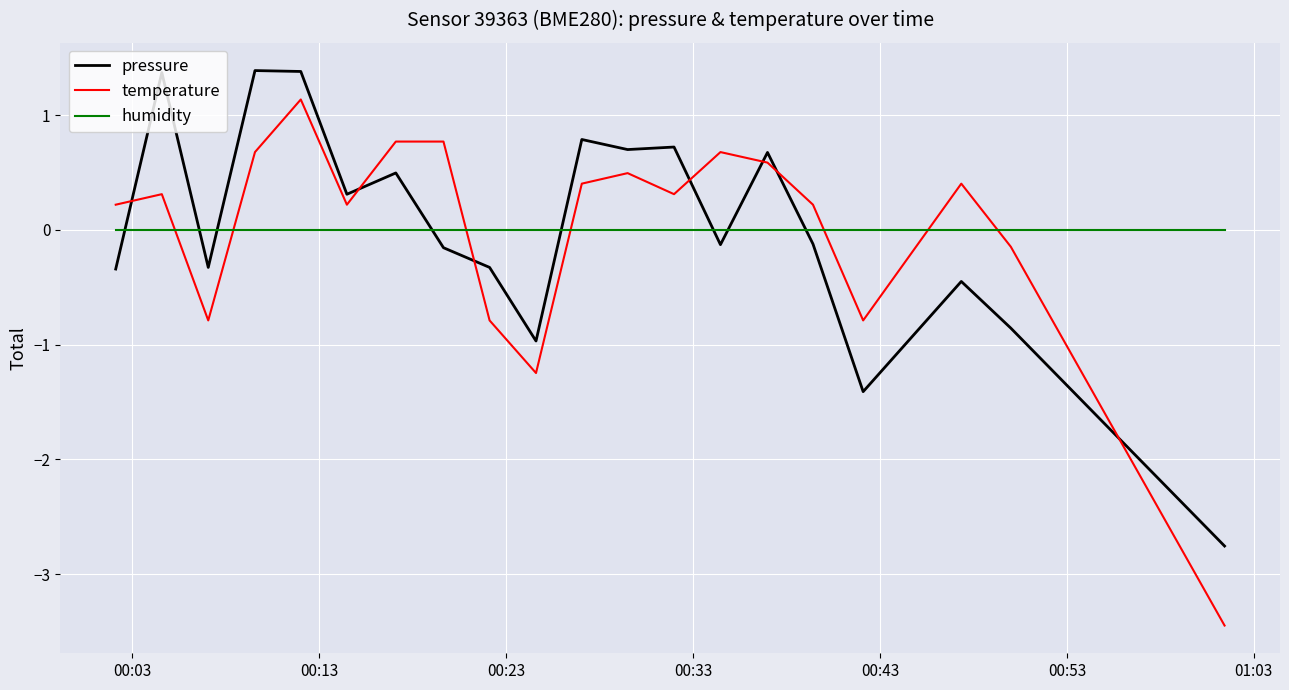

Does the chart have visible grid lines?

Yes